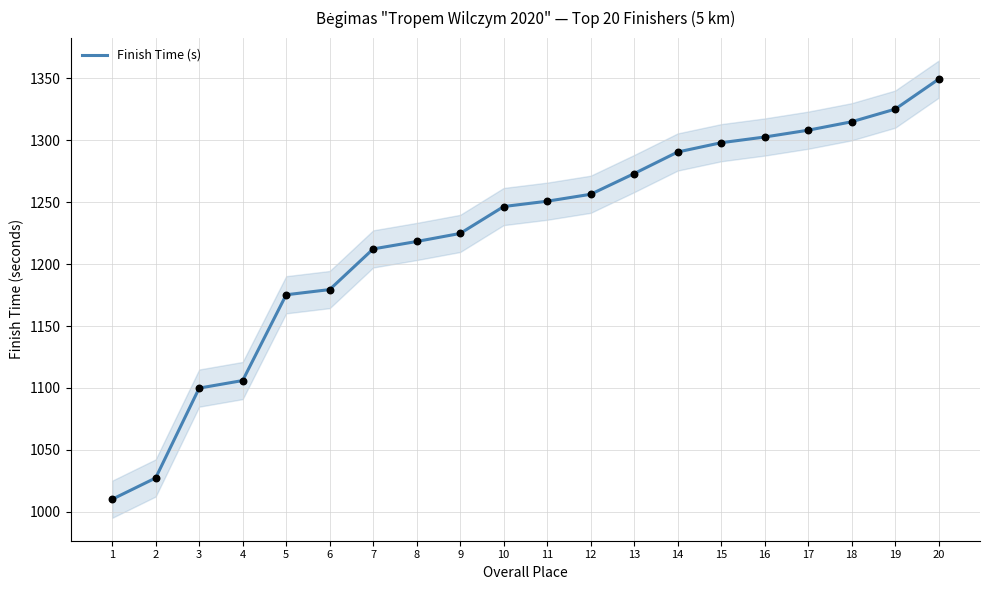

Which has a higher value, 14 or 4?

14